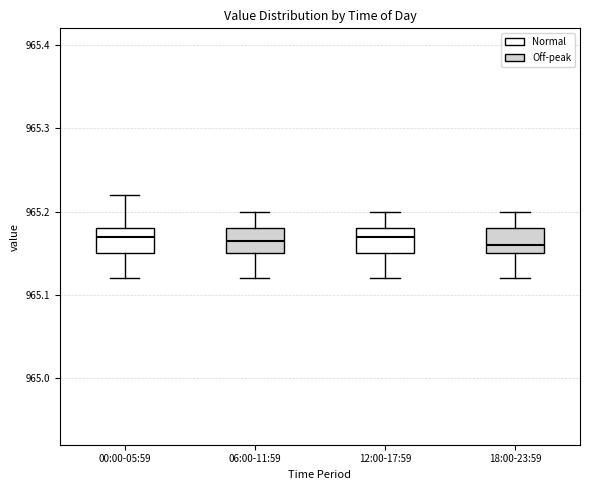

Reading left to right, read every box against the y-axis: the position of its median line, the range the box covers, and the ends of its whiskers. The values are not printed on the chart, so give them approximately, as read against the axis.

00:00-05:59: median 965.17, box 965.15 to 965.18, whiskers 965.12 to 965.22
06:00-11:59: median 965.17, box 965.15 to 965.18, whiskers 965.12 to 965.20
12:00-17:59: median 965.17, box 965.15 to 965.18, whiskers 965.12 to 965.20
18:00-23:59: median 965.16, box 965.15 to 965.18, whiskers 965.12 to 965.20